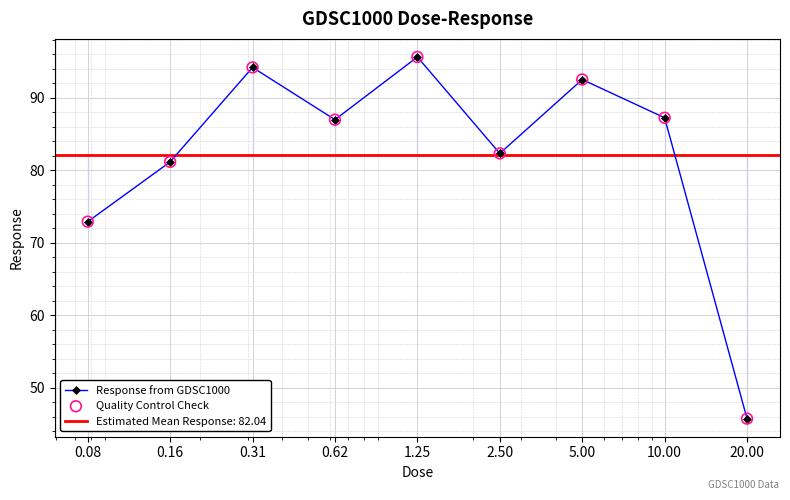

At how many categories does at least one series exceed 70?

8